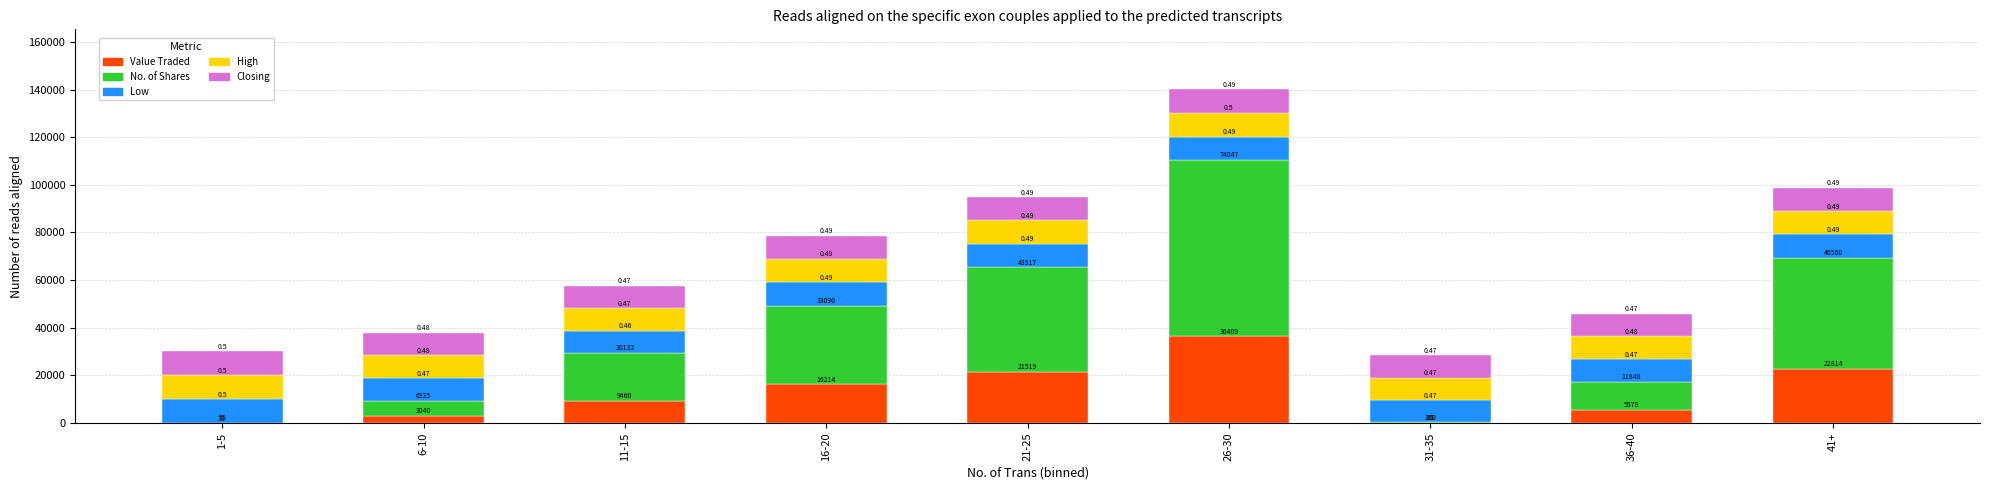

Are the bars horizontal?

No